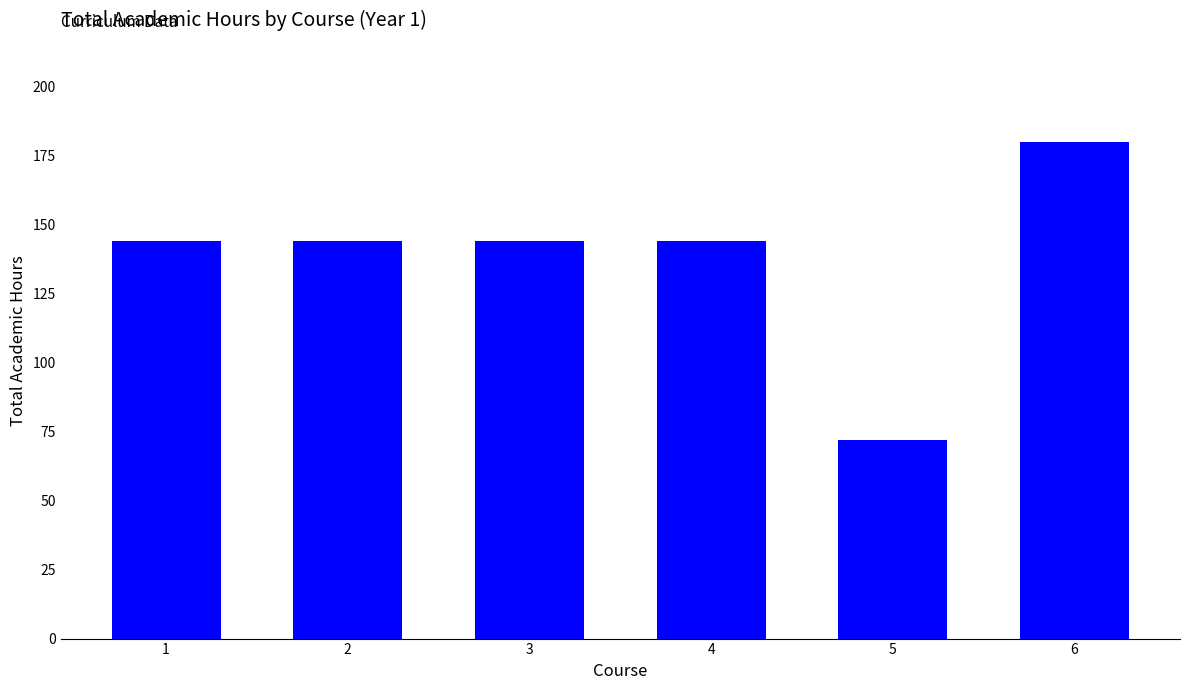

What is the value of the 1st bar from the left?

144